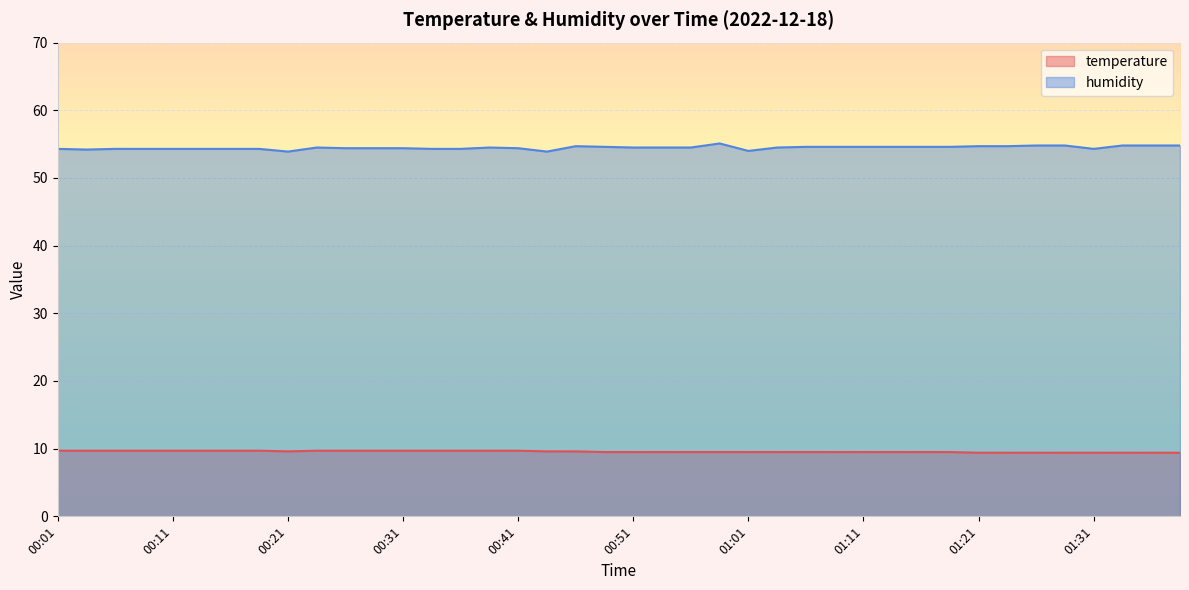

Is the value of temperature at 00:54 greater than the value of humidity at 00:54?

No